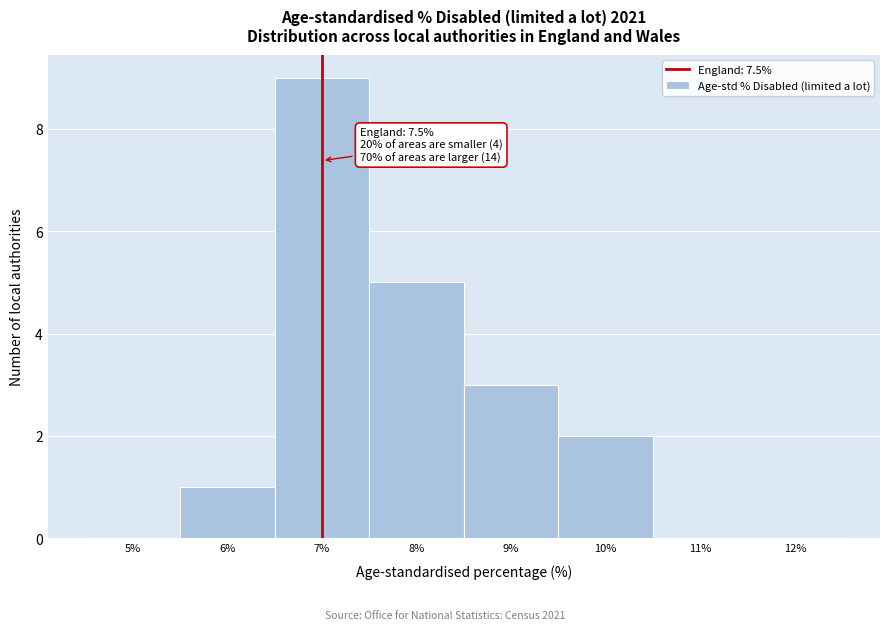

Reading right to left, list all the values displayed in this chart.

12%=0	11%=0	10%=2	9%=3	8%=5	7%=9	6%=1	5%=0